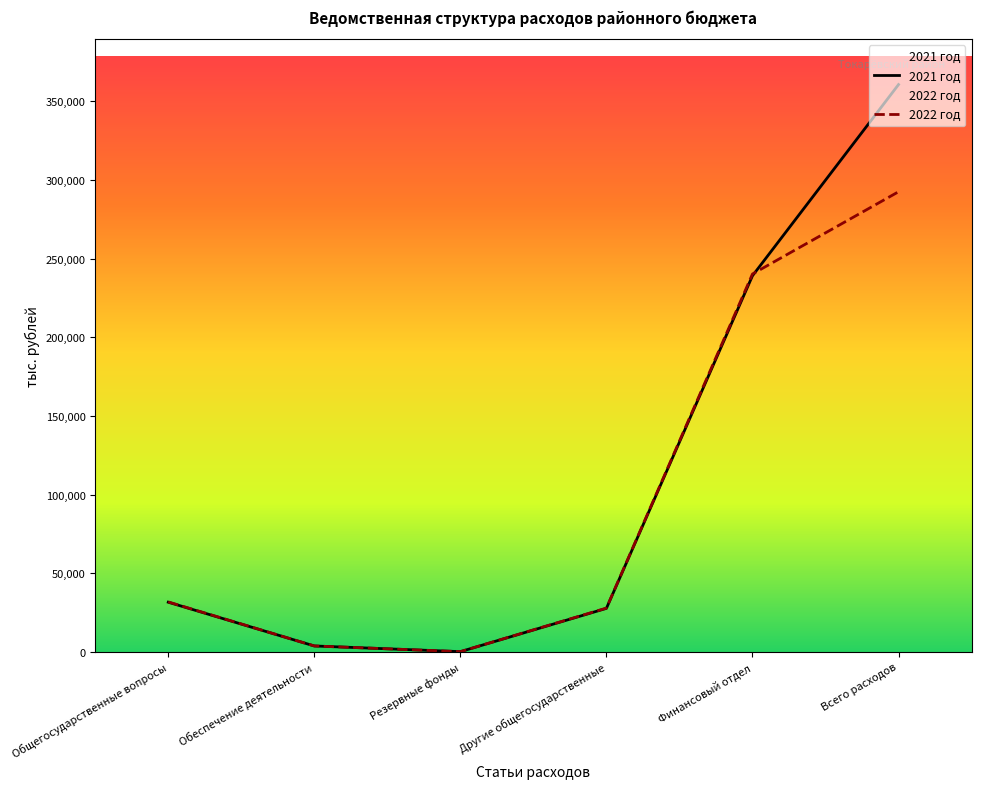

Does the chart have visible grid lines?

No